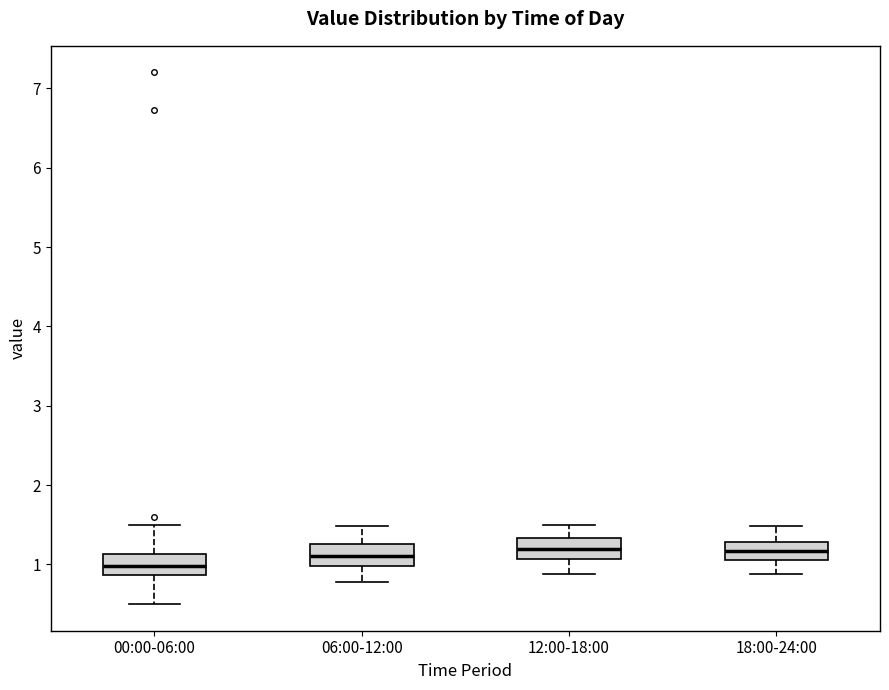

Reading left to right, read every box against the y-axis: the position of its median line, the range the box covers, and the ends of its whiskers. The values are not printed on the chart, so give them approximately, as read against the axis.

00:00-06:00: median 1.0, box 0.9 to 1.1, whiskers 0.5 to 1.5
06:00-12:00: median 1.1, box 1.0 to 1.3, whiskers 0.8 to 1.5
12:00-18:00: median 1.2, box 1.1 to 1.3, whiskers 0.9 to 1.5
18:00-24:00: median 1.2, box 1.1 to 1.3, whiskers 0.9 to 1.5